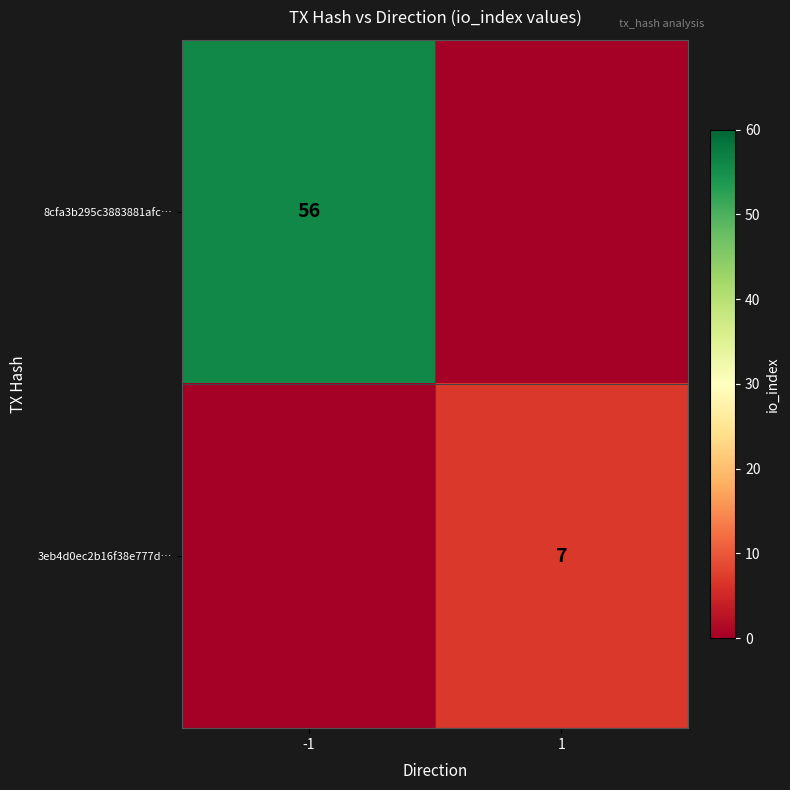

Is the value of 8cfa3b295c3883881afc… at -1 greater than the value of 3eb4d0ec2b16f38e777d… at 1?

Yes